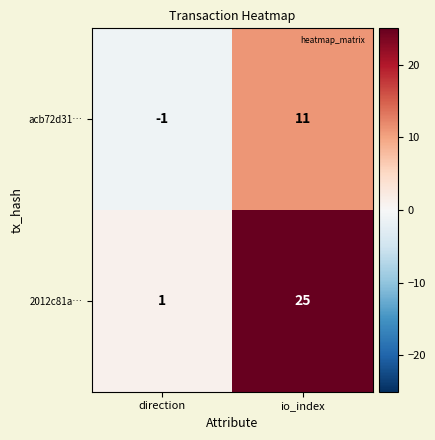

How many categories are shown in the chart?

2